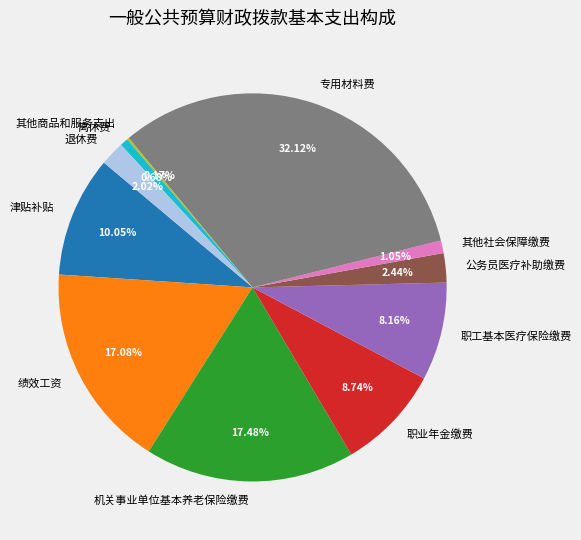

What is the largest slice in the pie chart?

专用材料费